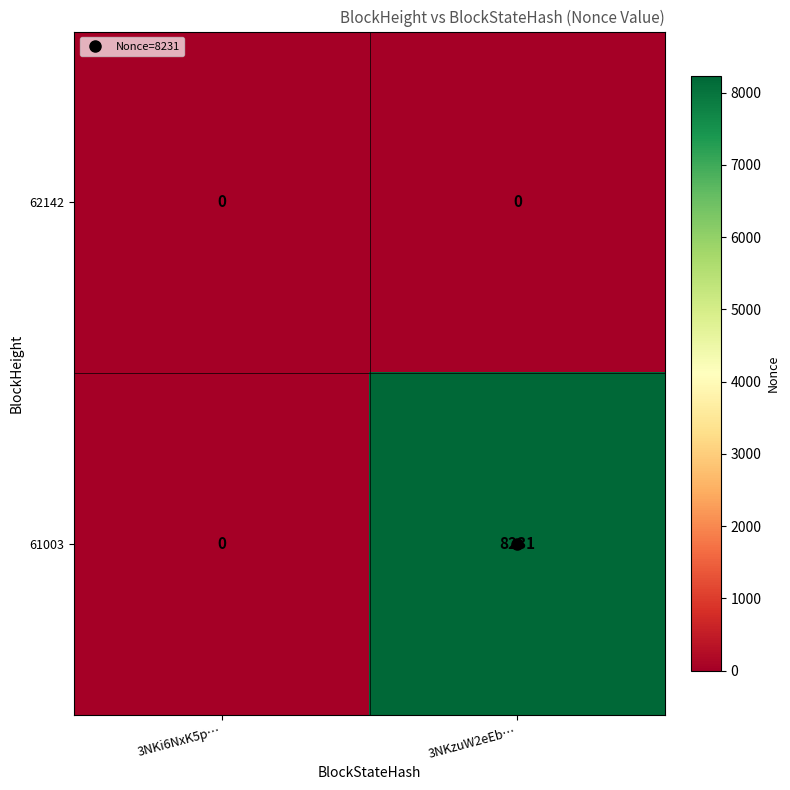

At which label is 61003 closest to 4115?

3NKi6NxK5p…